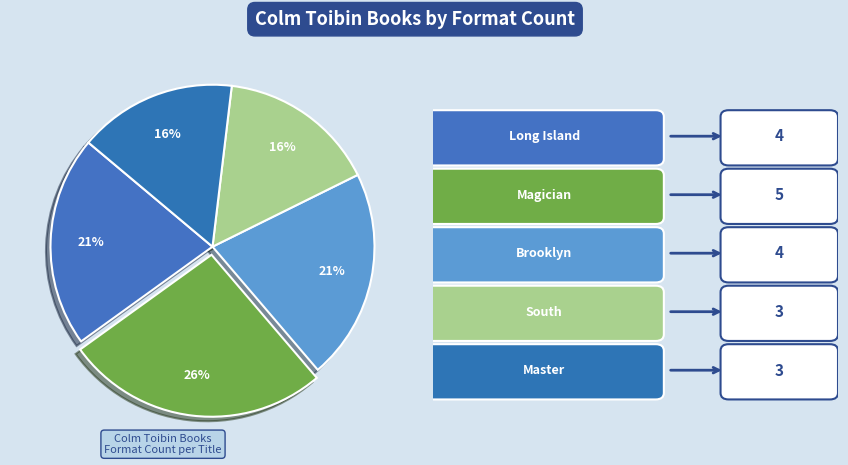

Which category has the biggest portion of the pie?

Magician